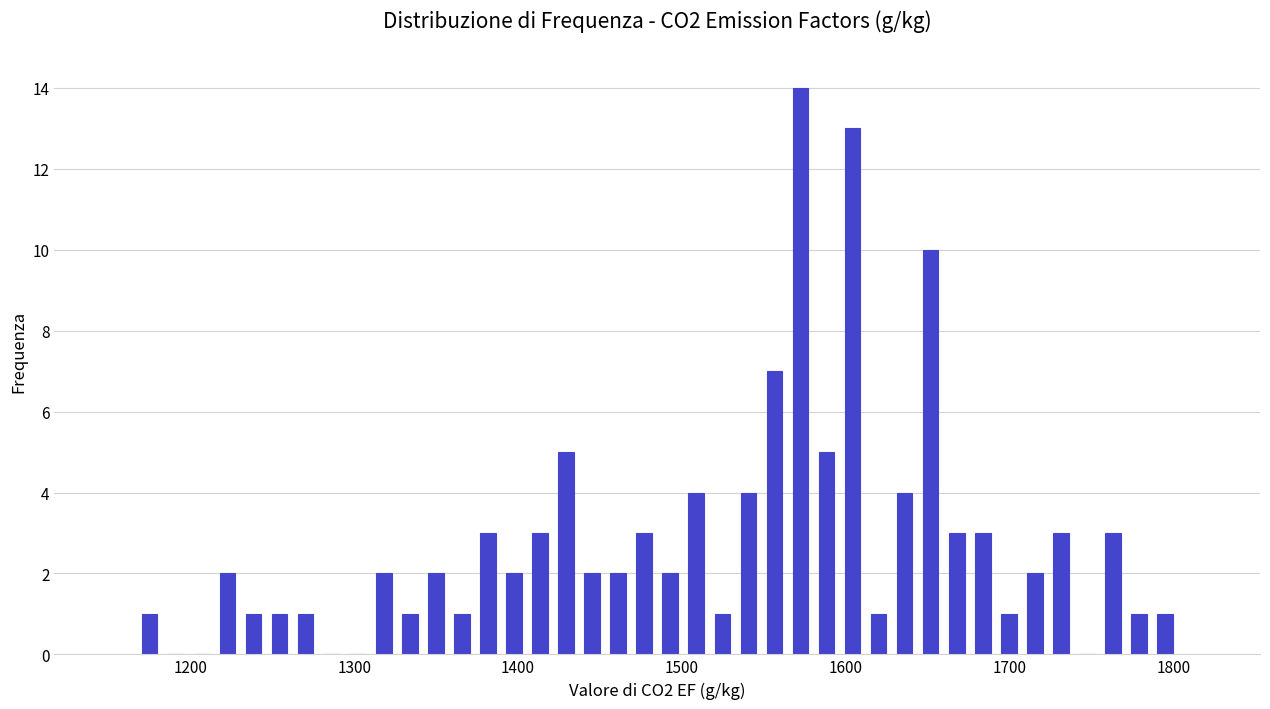

Read against the x-axis, roughly where is the centre of the tallest bar?

1570